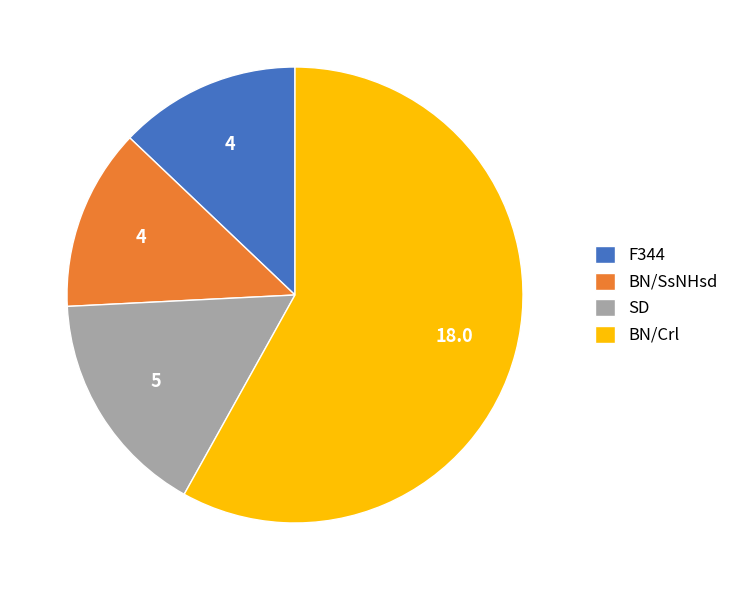

What is the ratio of the value at BN/Crl to the value at BN/SsNHsd?

4.5